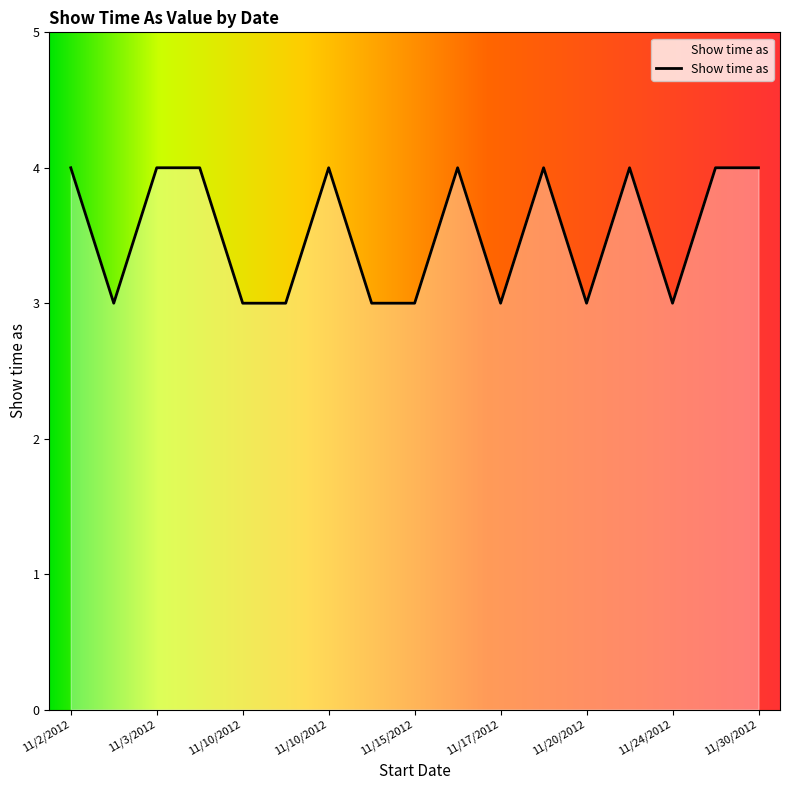

What is the minimum value shown in the chart?

3